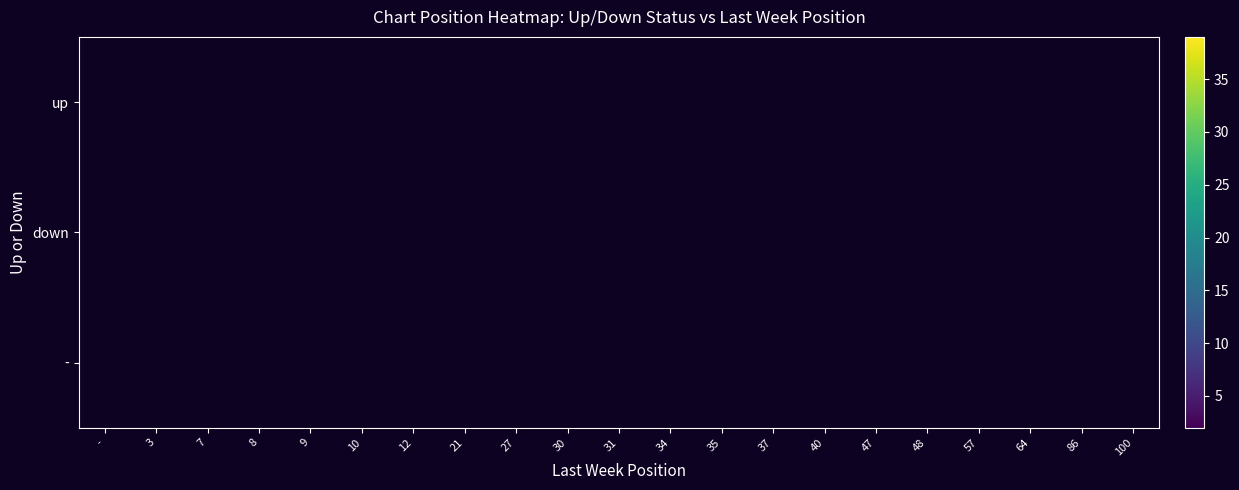

At -, list the series in order from smallest to largest.

up, down, -